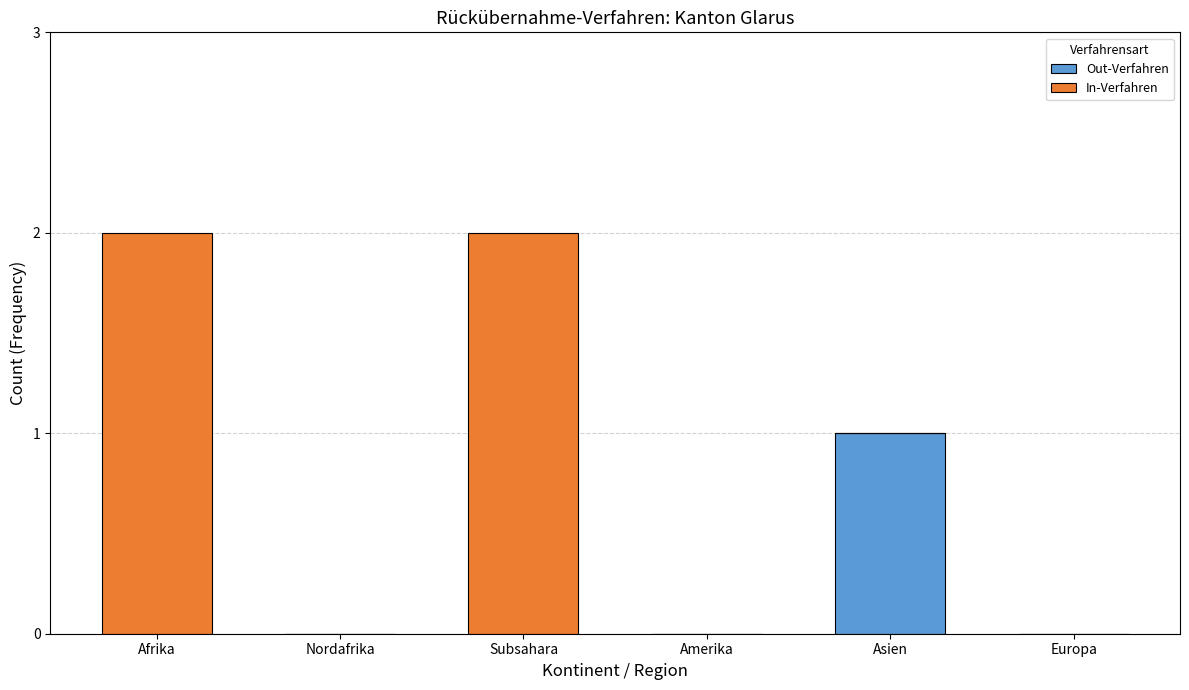

Reading left to right, list the values for the Out-Verfahren series.

Afrika=0	Nordafrika=0	Subsahara=0	Amerika=0	Asien=1	Europa=0